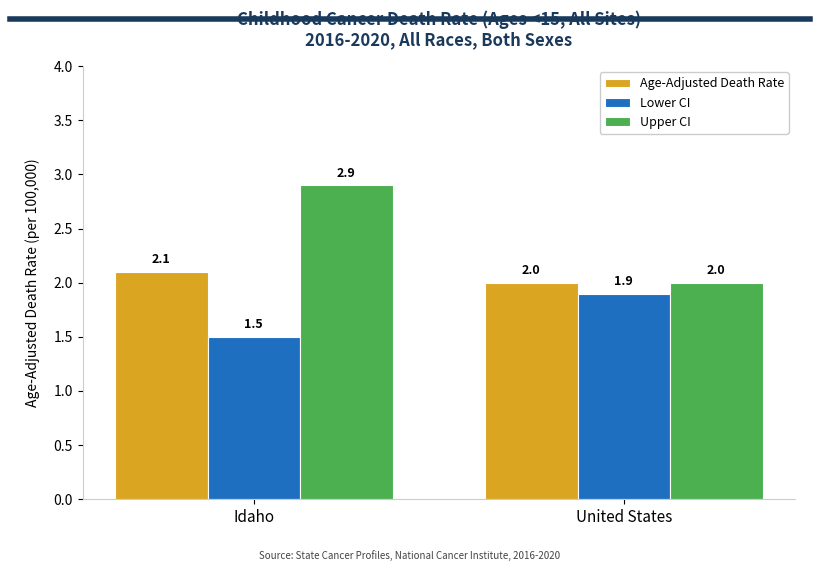

Which category has the highest value in the Age-Adjusted Death Rate series?

Idaho